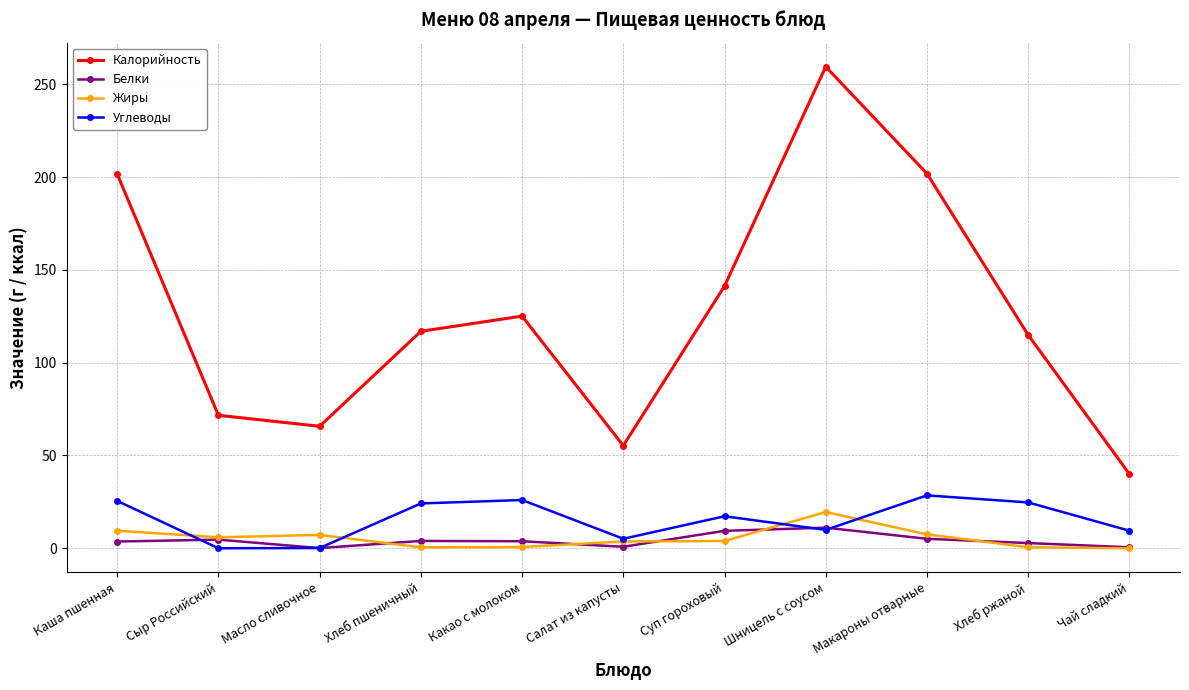

True or false: Белки and Калорийность cross at least once.

False